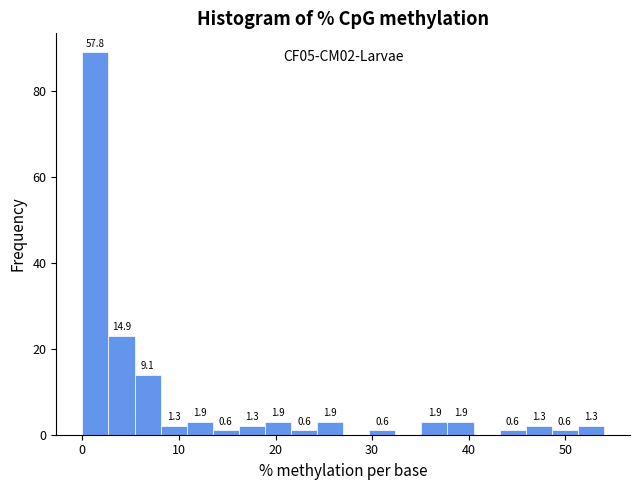

Read against the x-axis, roughly where is the centre of the tallest bar?

1